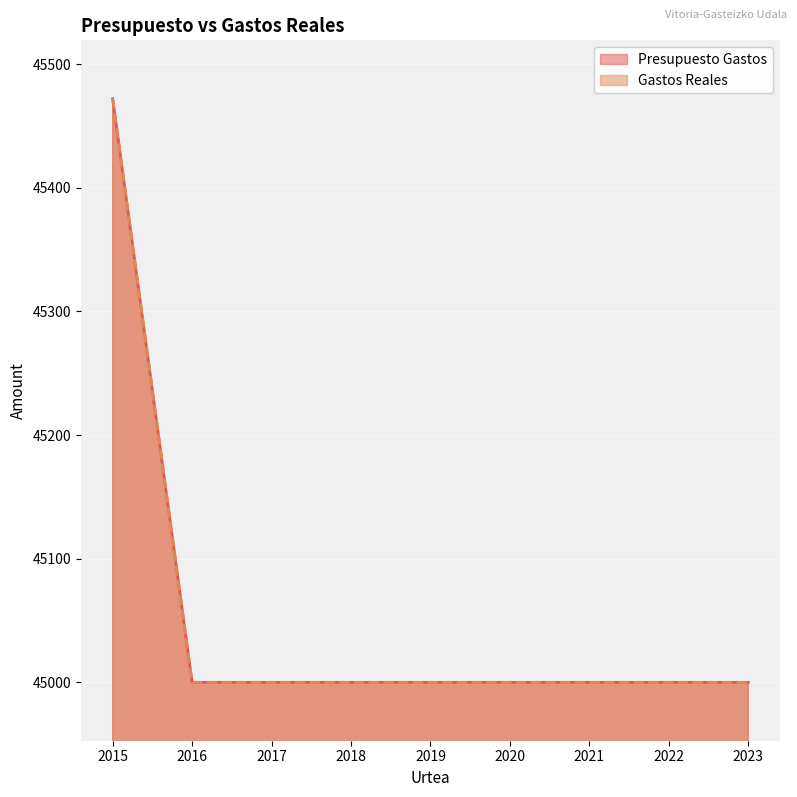

Read the Gastos Reales value at 2020.

45000